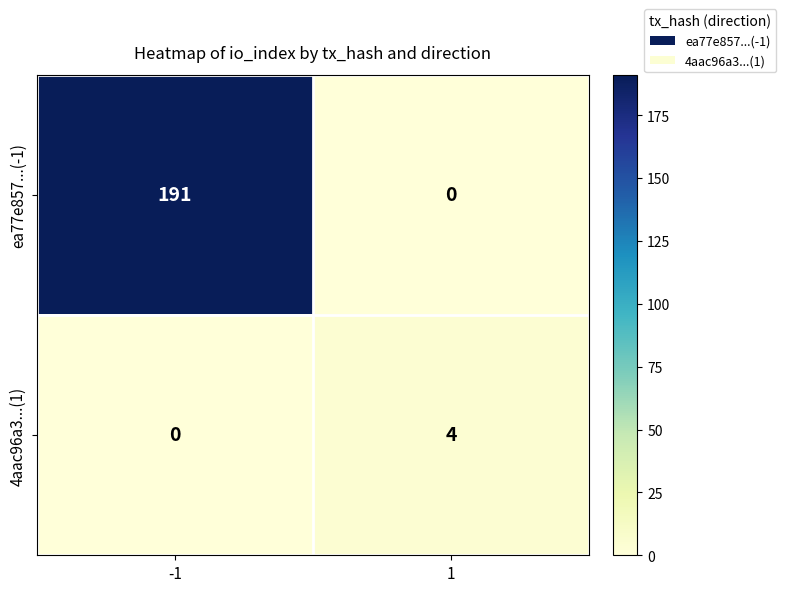

What is the spread (max minus min) of values at -1?

191